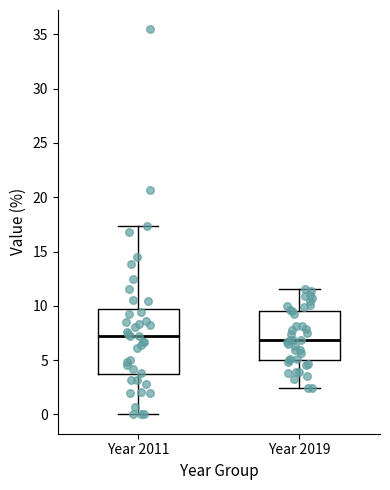

Reading left to right, transcribe this box plot: for each box, give where its median line is, the range the box spans, and where its two whiskers end, as read against the y-axis. The values are not printed on the chart, so give them approximately, as read against the axis.

Year 2011: median 7.0, box 3.5 to 9.5, whiskers 0.0 to 17.5
Year 2019: median 7.0, box 5.0 to 9.5, whiskers 2.5 to 11.5